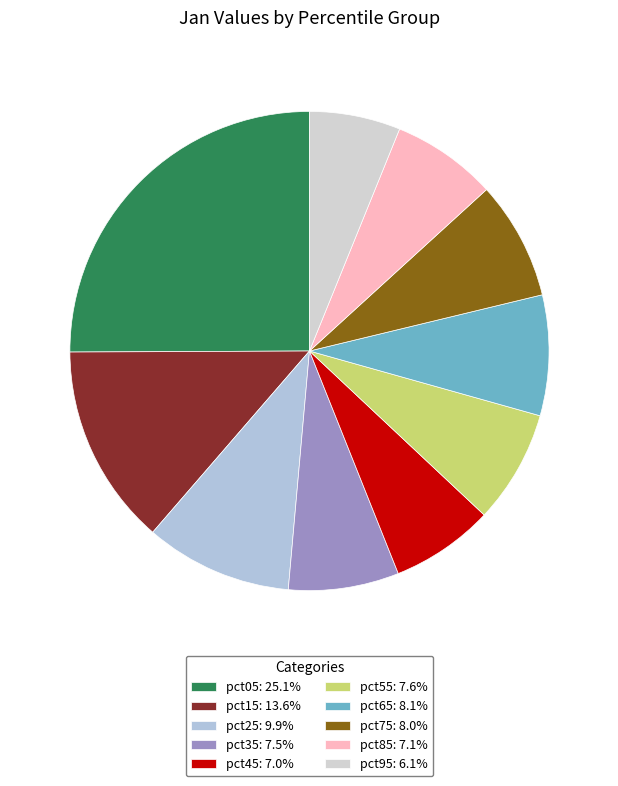

How much of the chart is everything except pct35?

92.5%